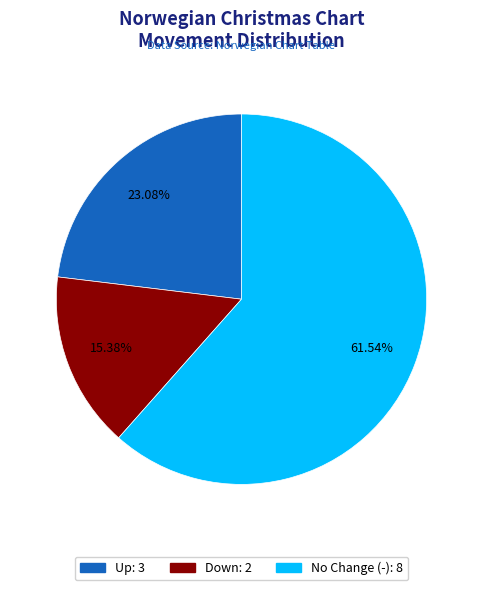

Is there any slice that represents more than half of the pie?

Yes